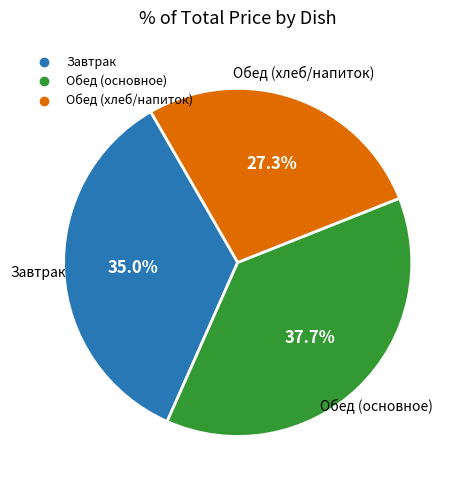

How many segments does this pie chart have?

3